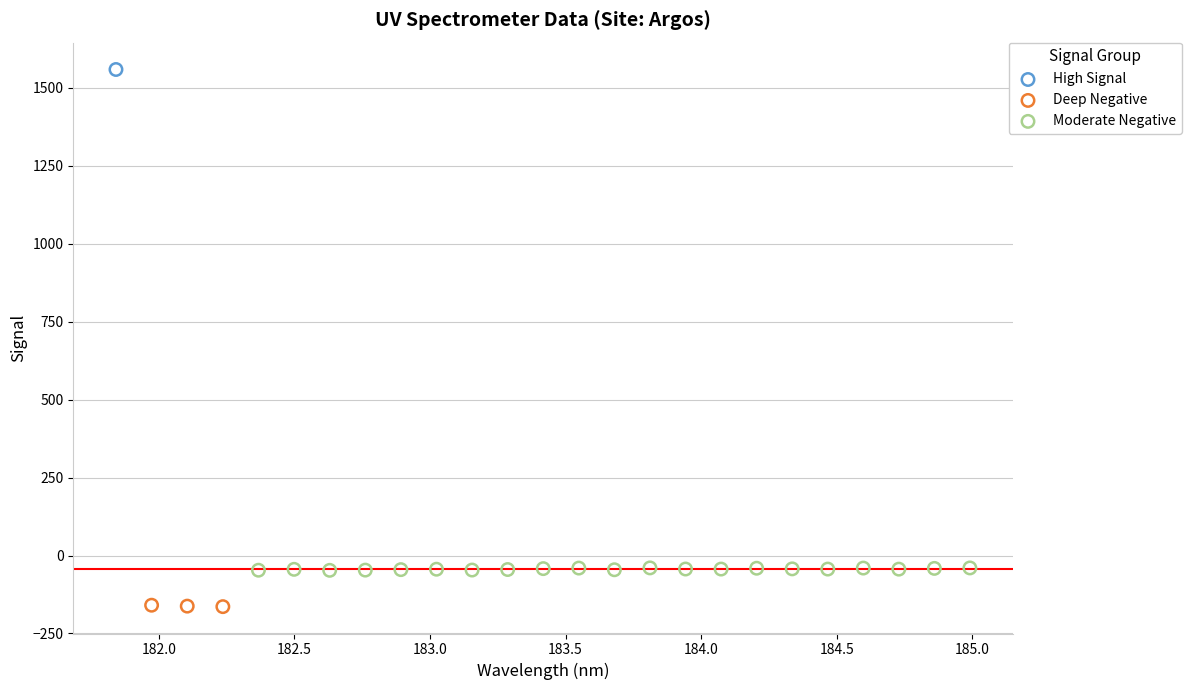

What are all the series names shown in the legend?

High Signal, Deep Negative, Moderate Negative